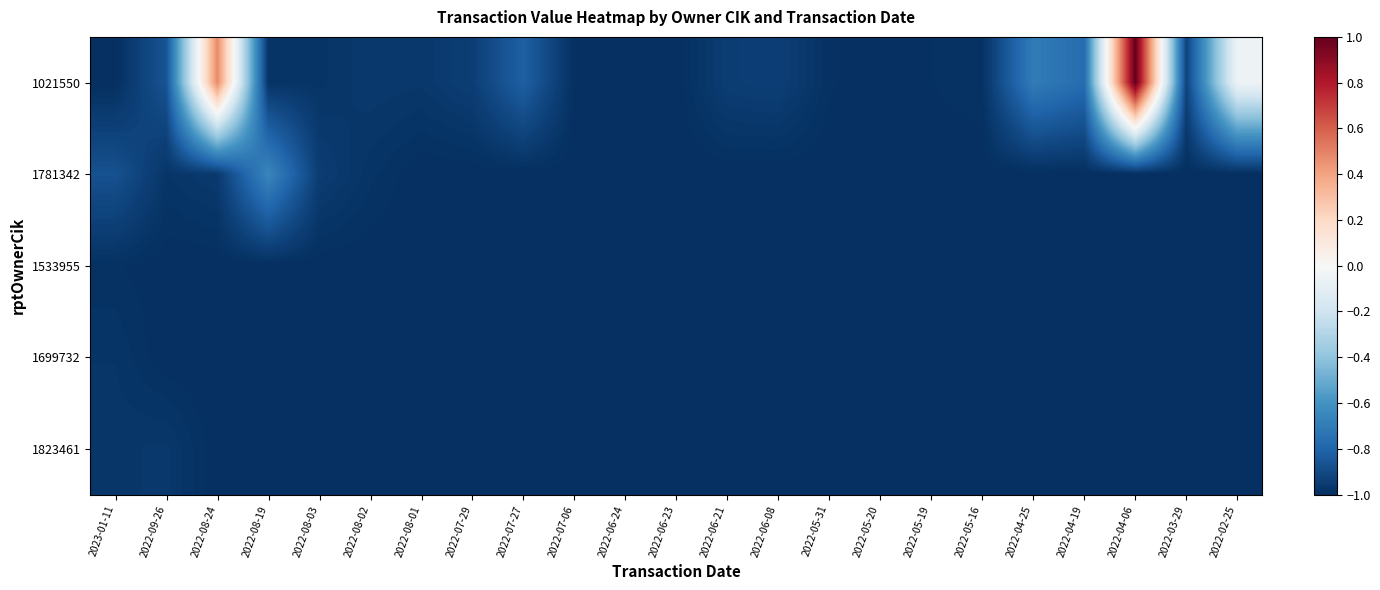

List the series in order of their peak value, lowest first.

1533955, 1699732, 1823461, 1781342, 1021550